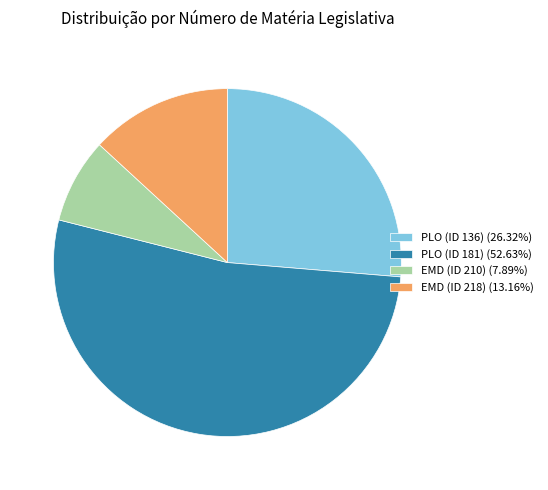

Rank the categories by value from lowest to highest.

EMD (ID 210), EMD (ID 218), PLO (ID 136), PLO (ID 181)